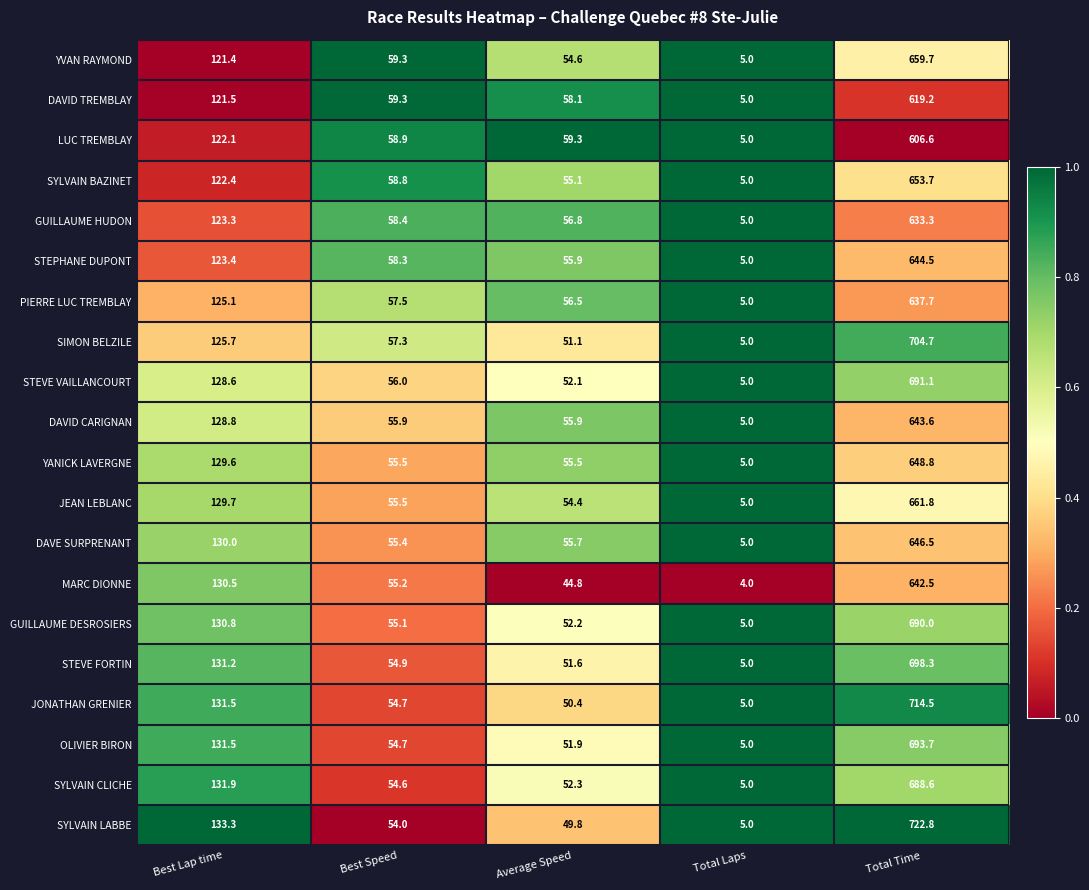

What is the difference between the SYLVAIN LABBE values at Average Speed and Best Lap time?

83.5